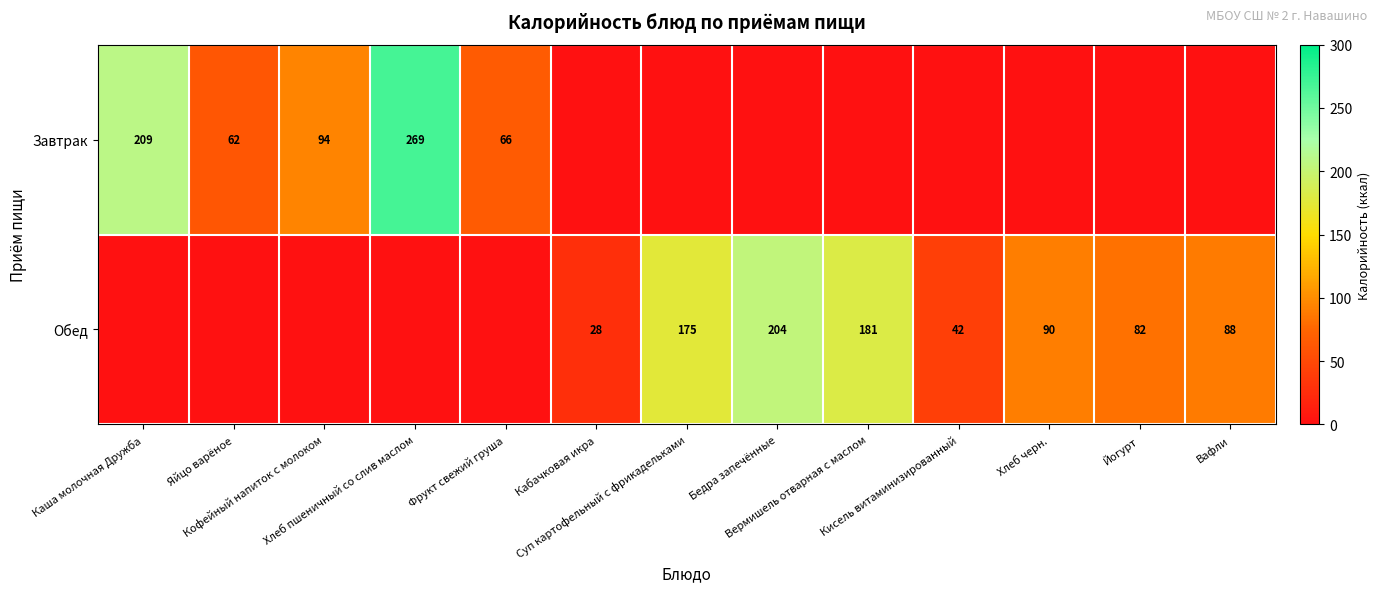

True or false: Завтрак has a value of 171.0 at Кисель витаминизированный.

False